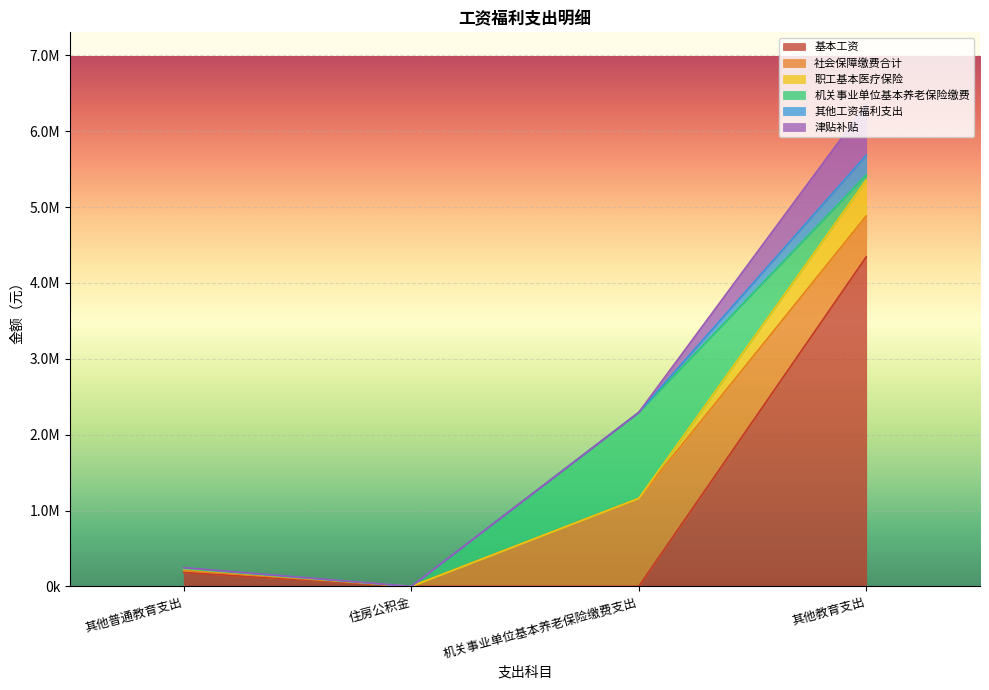

What is the value of the 基本工资 point at the 1st from the left?

183084.0